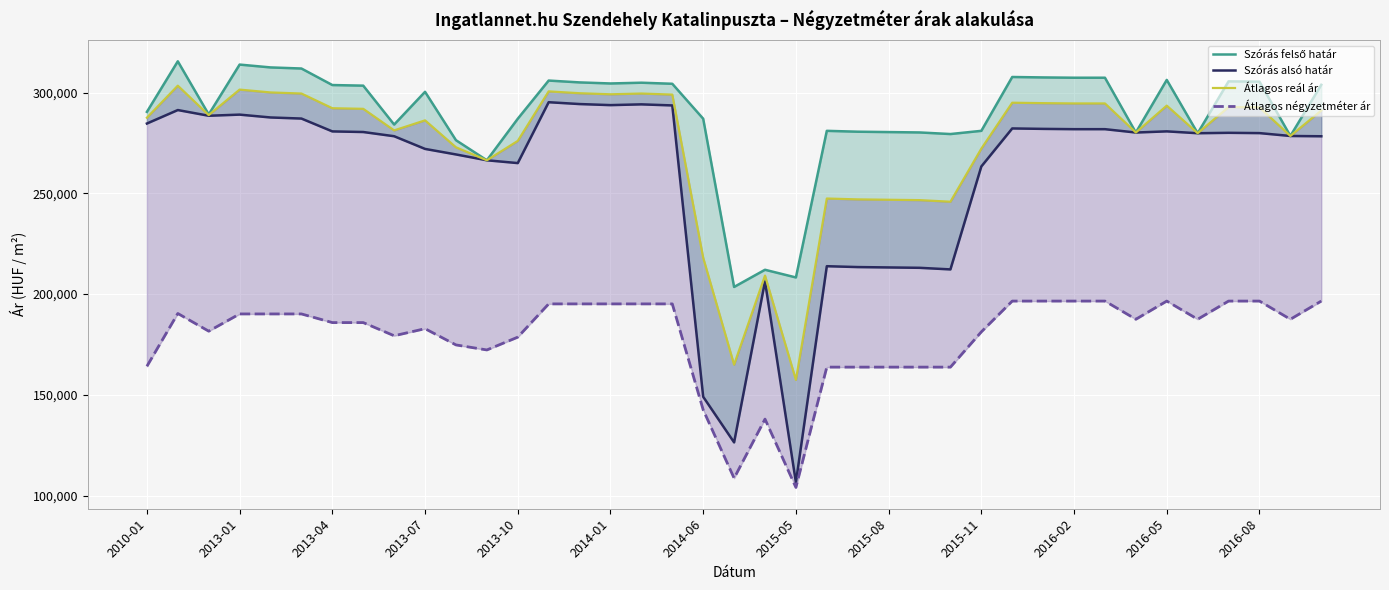

Reading right to left, list all the values displayed in this chart.

Szórás felső határ: 303843	278454	305412	305556	279822	306276	280166	307362	307362	307508	307726	281004	279414	280207	280390	280574	281004	208250	212061	203533	287021	304360	304889	304511	305041	305953	287000	266390	276361	300367	284114	303427	303730	311932	312476	313886	289134	315510	290414
Szórás alsó határ: 278311	278454	279880	280024	279822	280744	280166	281830	281830	281976	282194	263328	212240	213033	213216	213400	213830	106554	206277	126395	149029	293616	294145	293767	294297	295209	265000	266390	269291	272035	278330	280421	280724	287098	287642	289052	288492	291320	284630
Átlagos reál ár: 291077	278454	292646	292790	279822	293510	280166	294596	294596	294742	294960	272166	245827	246620	246803	246987	247417	157402	209169	164964	218025	298988	299517	299139	299669	300581	276000	266390	272826	286201	281222	291924	292227	299515	300059	301469	288813	303415	287522
Átlagos négyzetméter ár: 196527	187500	196527	196527	187500	196527	187500	196527	196527	196527	196527	181250	163750	163750	163750	163750	163750	104045	137954	108636	142538	195125	195125	195125	195125	195125	178623	172272	174772	182822	179317	185853	185853	190143	190143	190143	181590	190371	164163